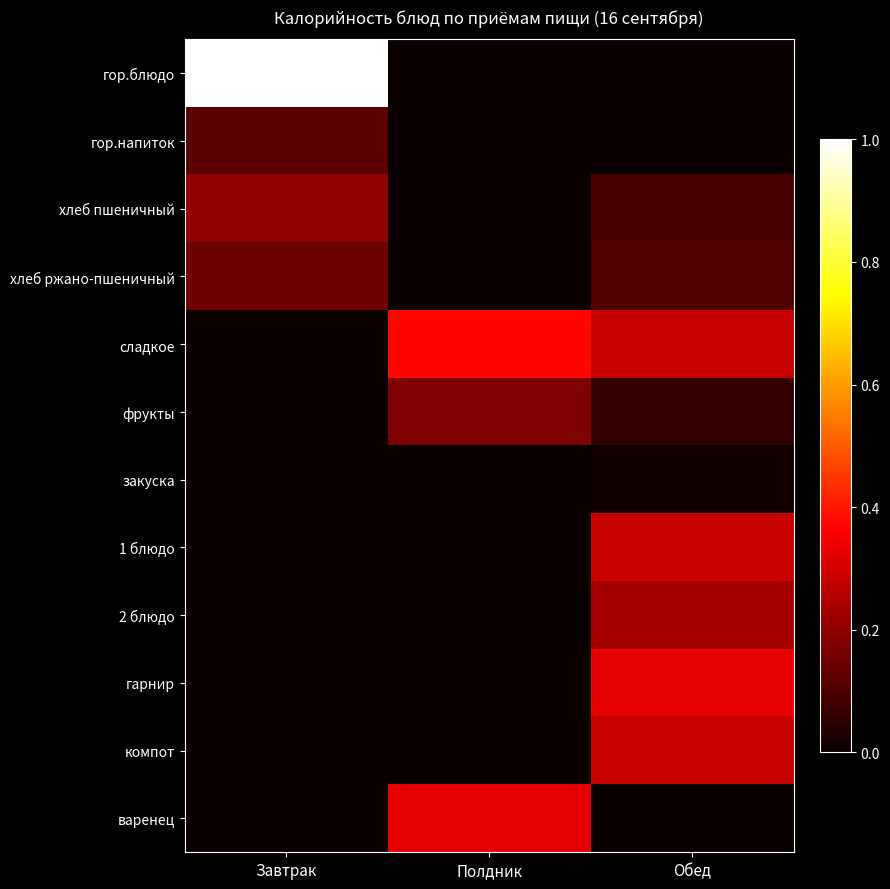

Which series has the largest range (max minus min)?

гор.блюдо